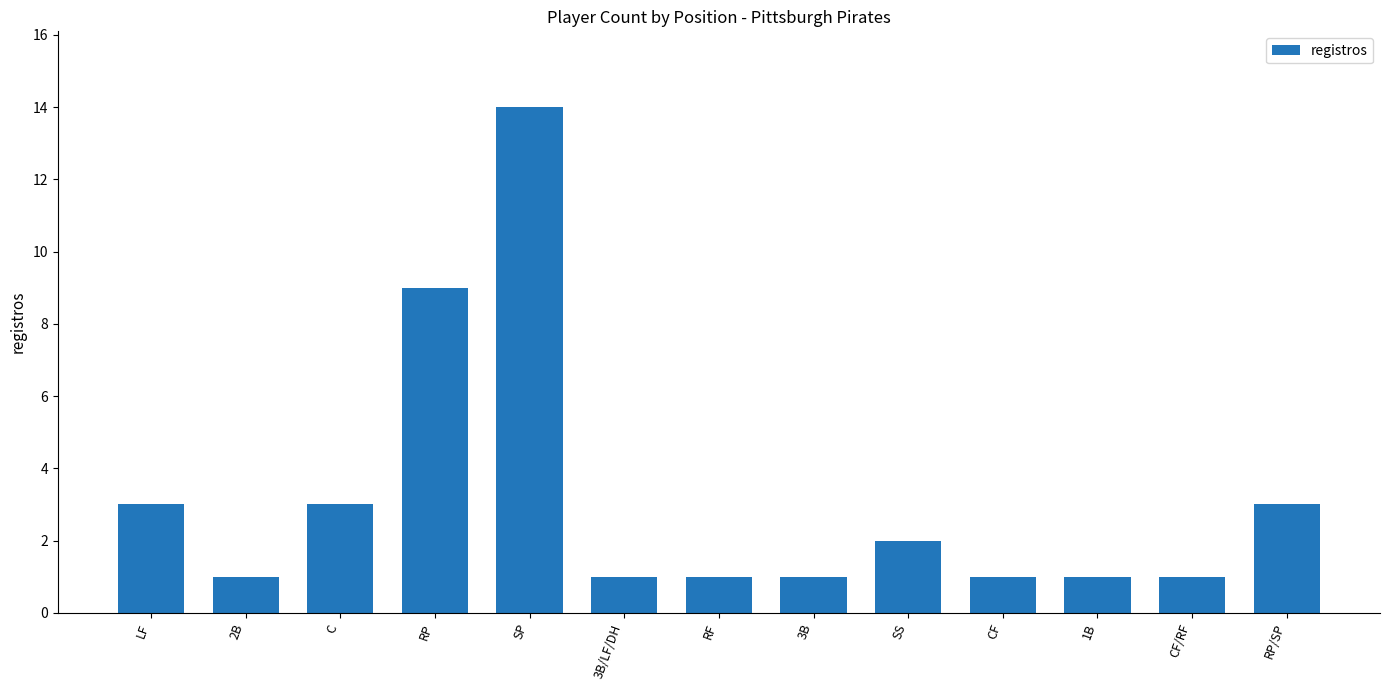

The value at SS is 2. True or false?

True